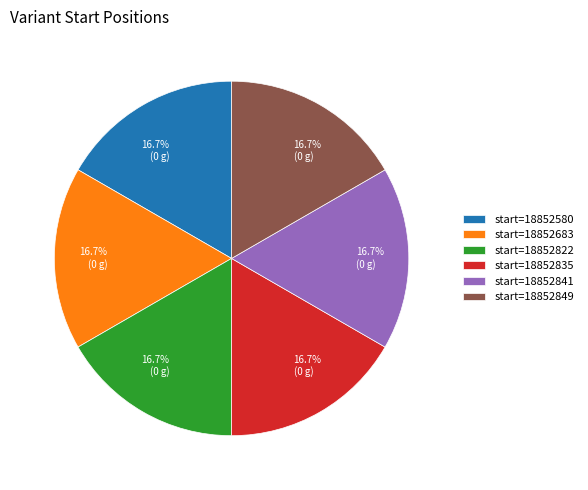

Is there any slice that represents more than half of the pie?

No